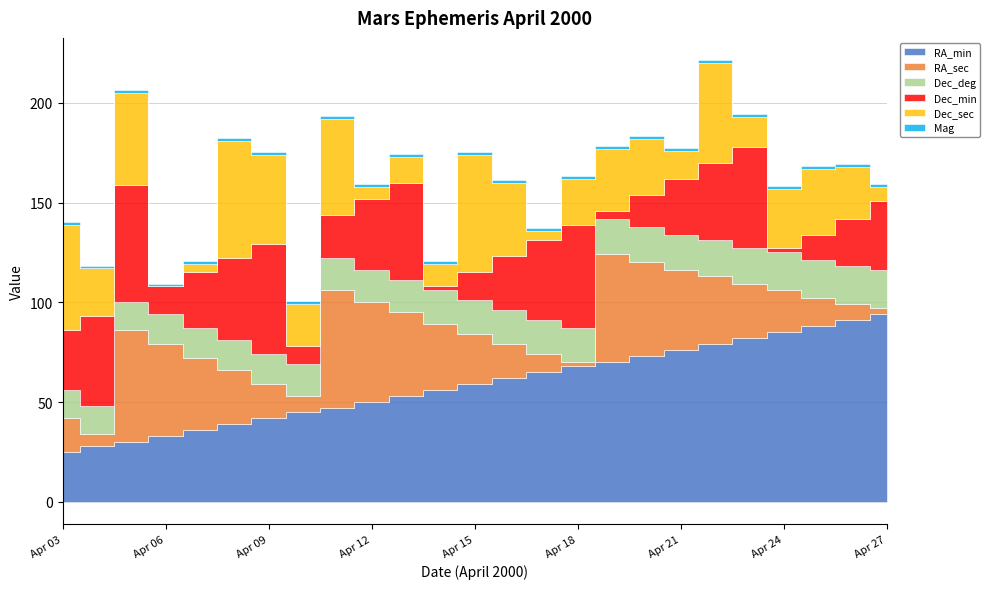

What is the sum of the RA_sec values at Apr 14 and Apr 27?

36.0